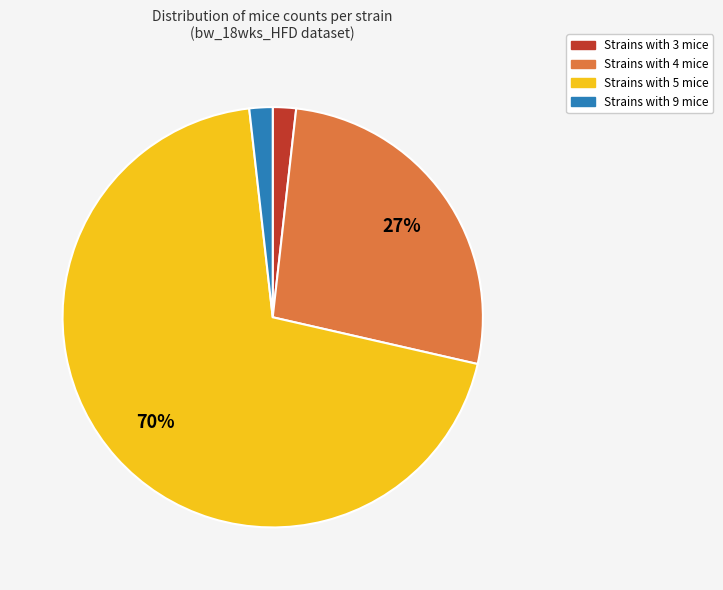

To the nearest percent, what is the average slice percentage?

25%